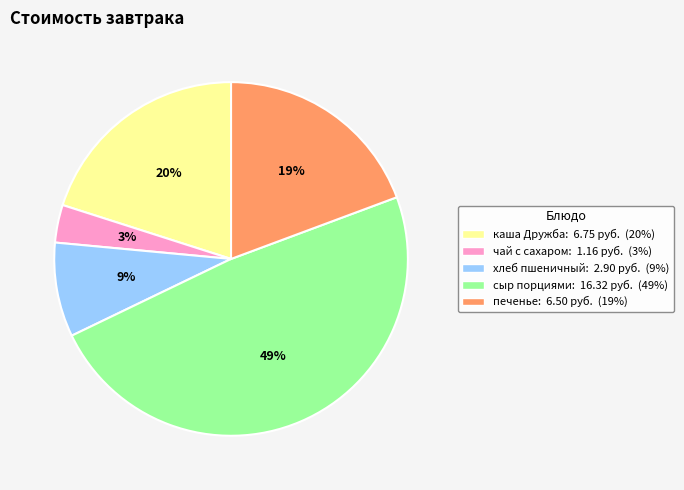

Is there a majority slice in this chart?

No